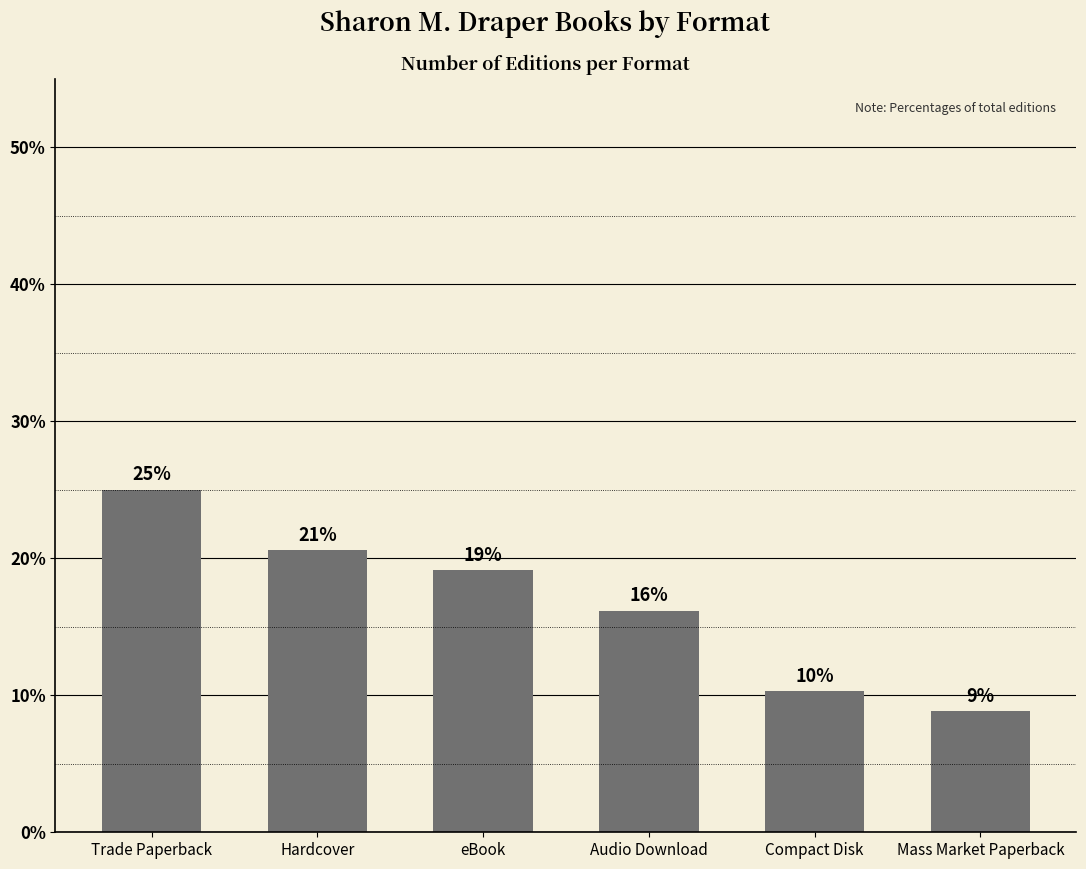

Are the bars horizontal?

No